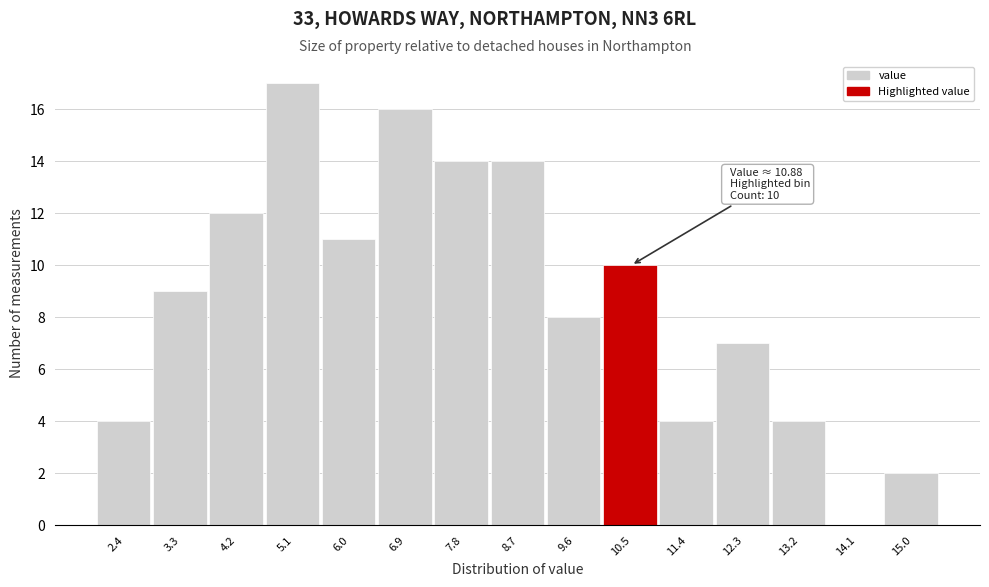

Reading right to left, extract all data points from this chart.

15.0=2	14.1=0	13.2=4	12.3=7	11.4=4	10.5=10	9.6=8	8.7=14	7.8=14	6.9=16	6.0=11	5.1=17	4.2=12	3.3=9	2.4=4